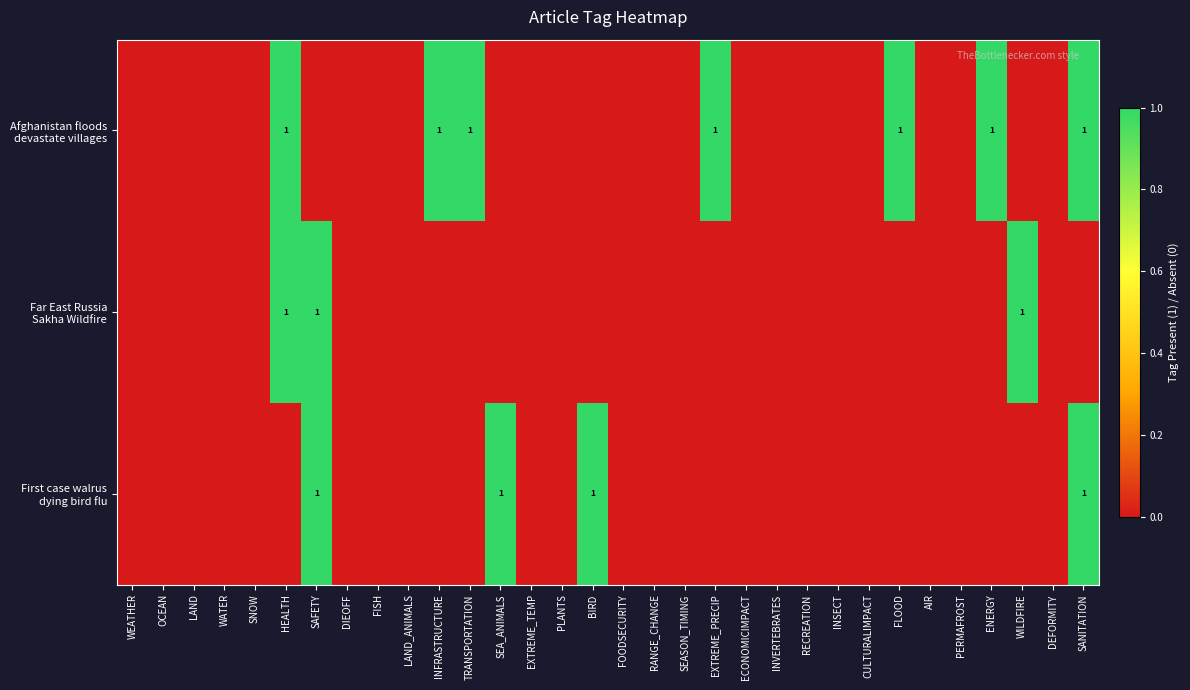

How many First case walrus dying bird flu values are between 0 and 1?

32